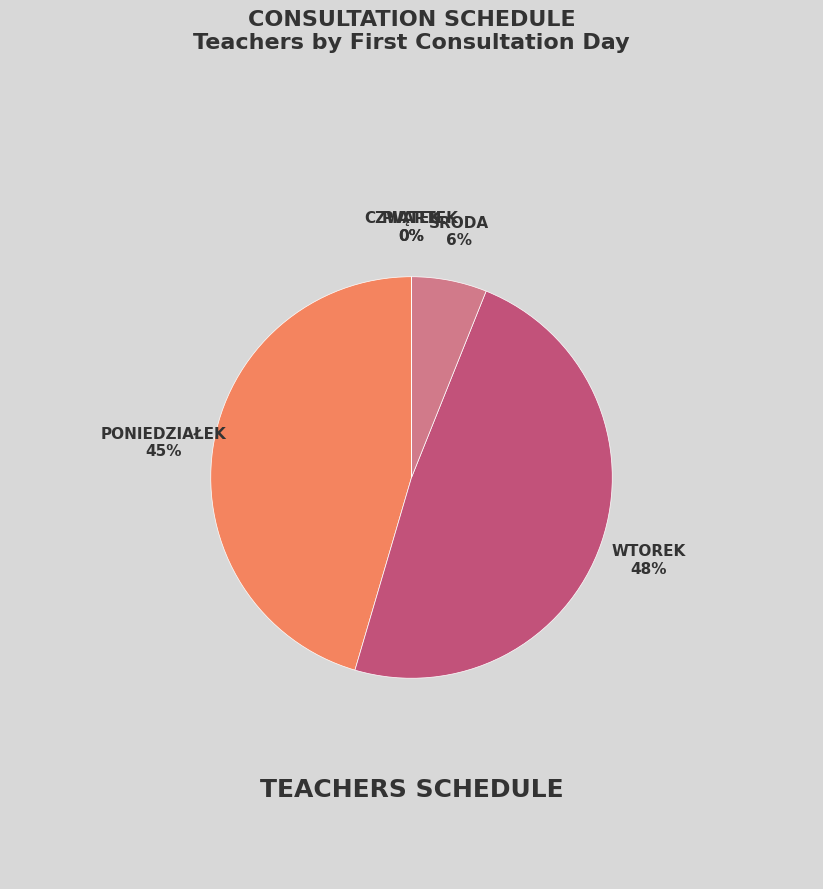

Count the number of slices in the pie.

5